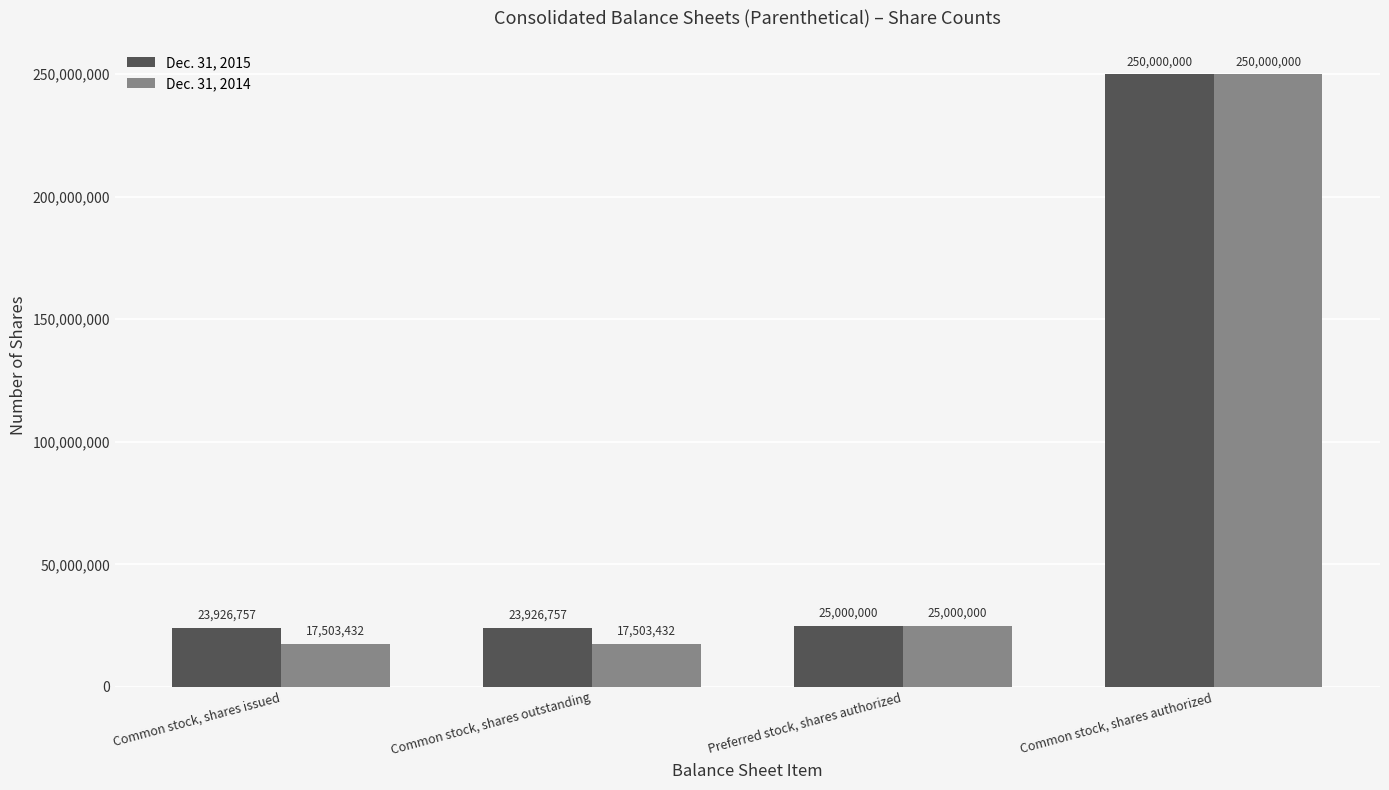

What is the value of the Dec. 31, 2014 bar at the 1st from the left?

17503432